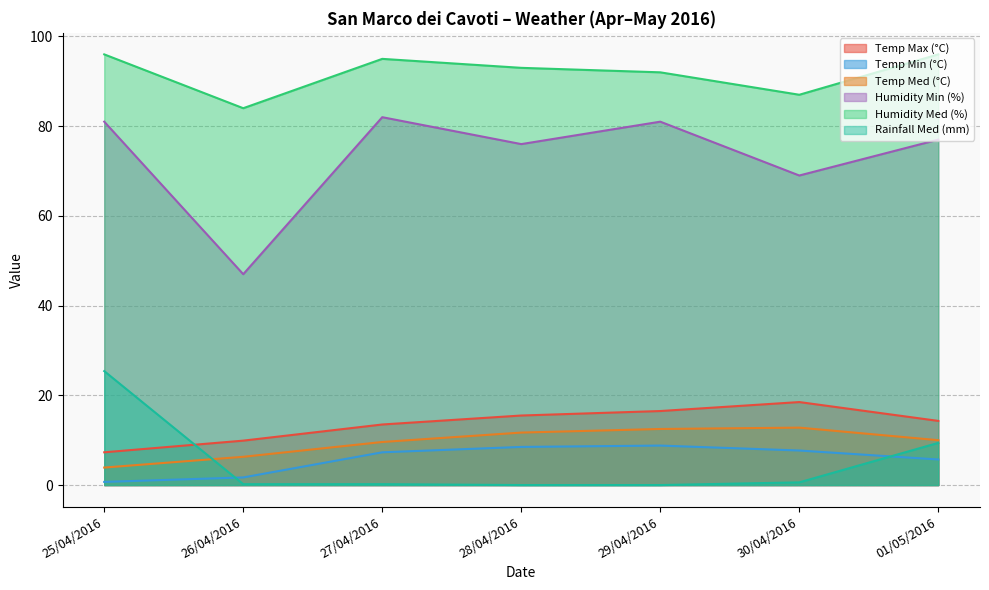

True or false: Temp Med (°C) and Rainfall Med (mm) cross at least once.

True